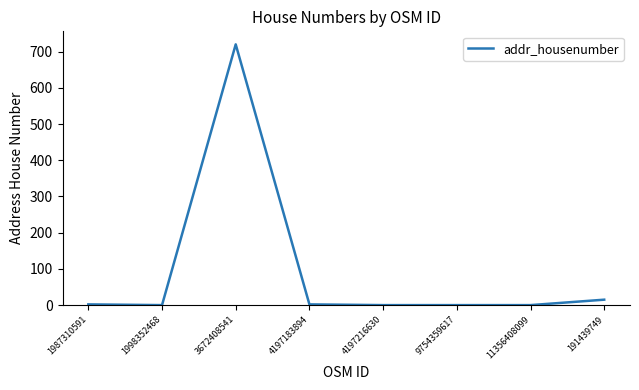

What position from the right is 4197216630?

4